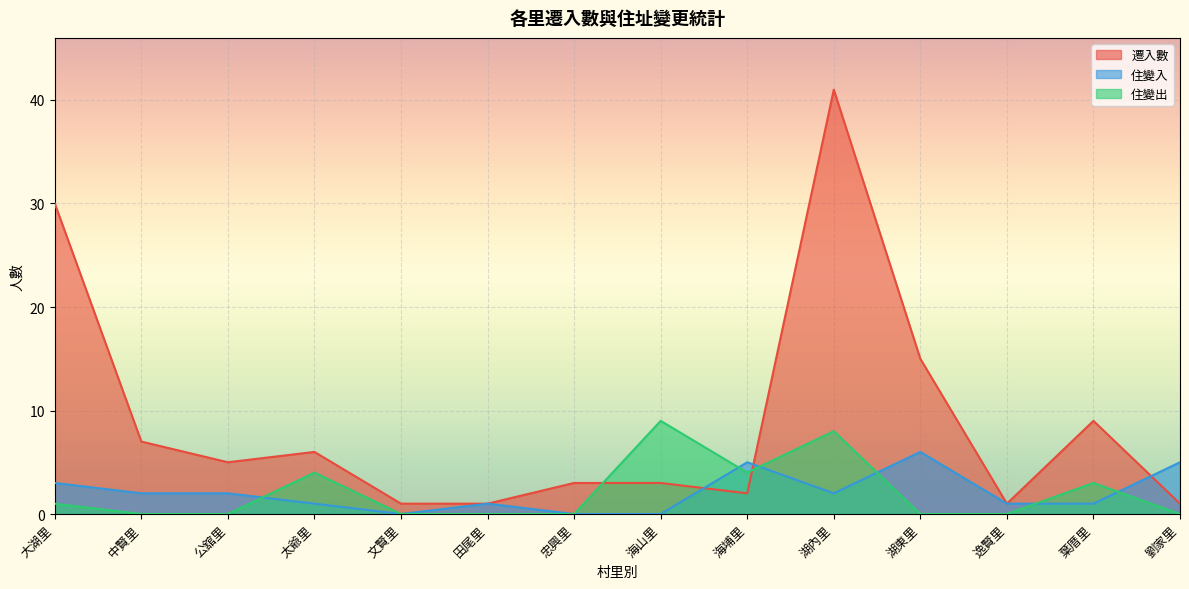

What is the label of the 7th point from the left?

忠興里